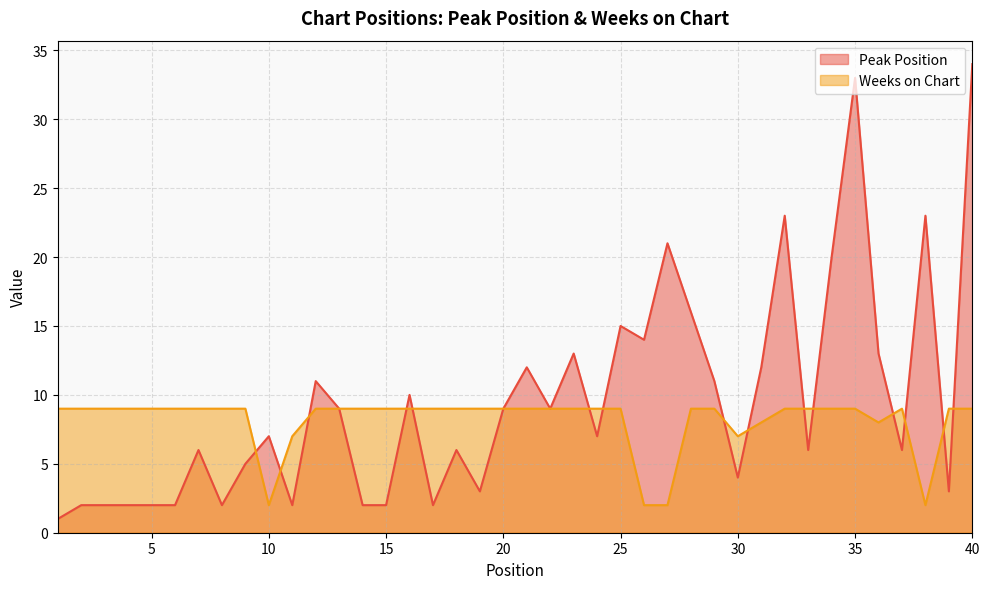

Where is the first local maximum for Peak Position?

7